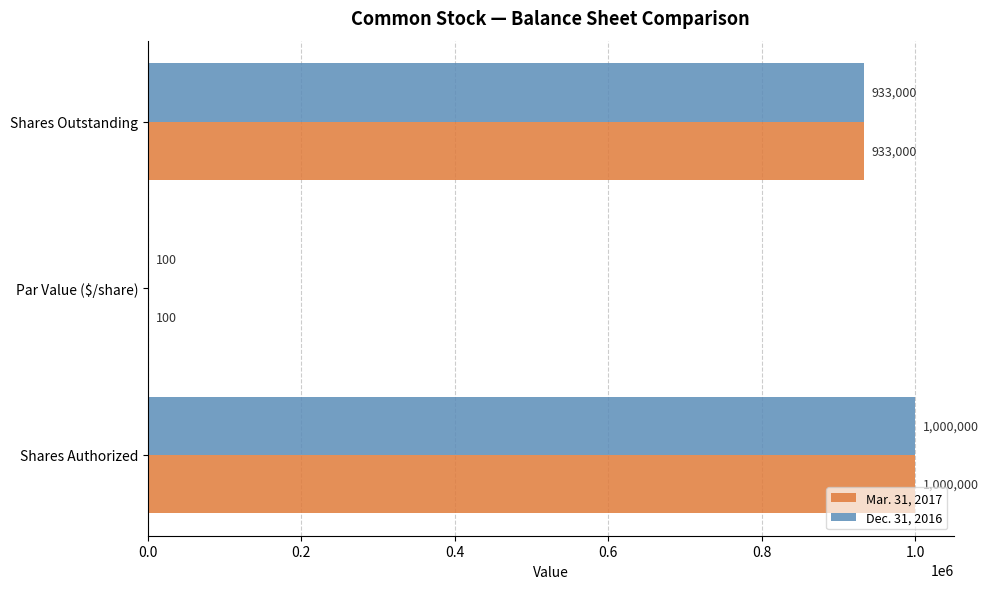

How many series are shown in this chart?

2